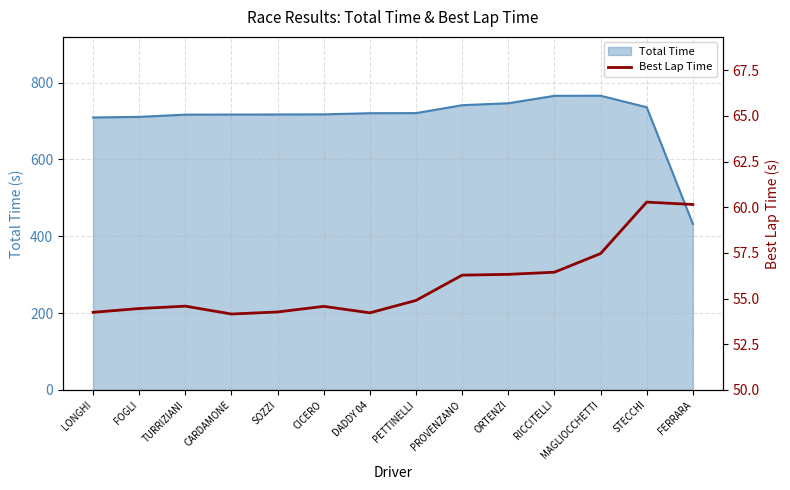

The value at PETTINELLI is 54.9. True or false?

True